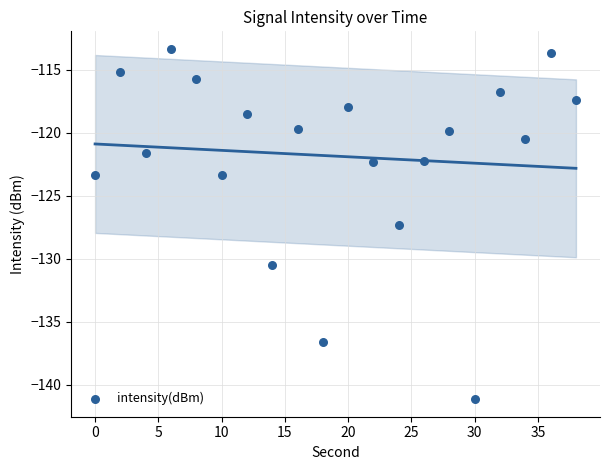

What is the range of X values (max minus min)?

38.0